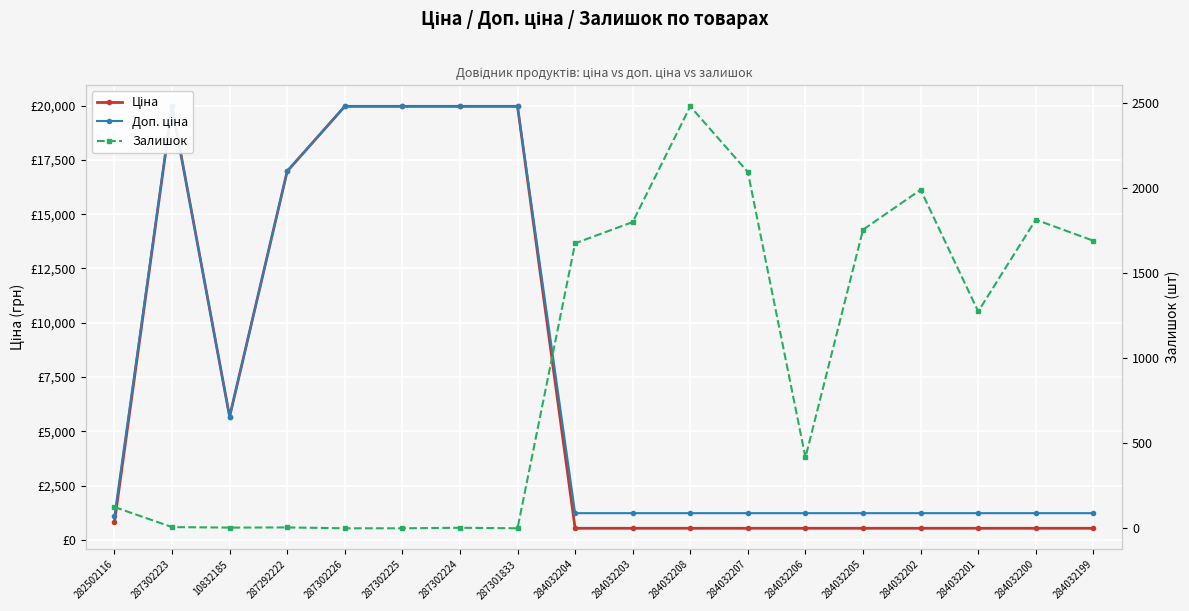

Is the value of Доп. ціна at 287302225 greater than the value of Ціна at 287301833?

No